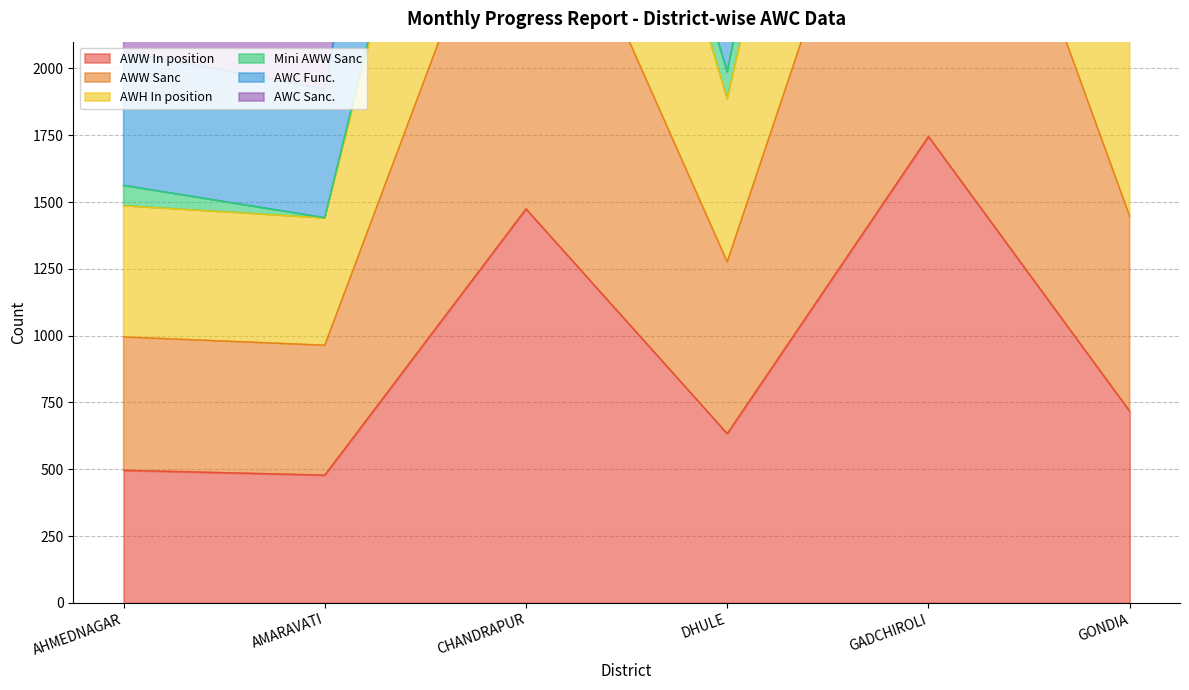

What is the label of the 1st point from the right?

GONDIA